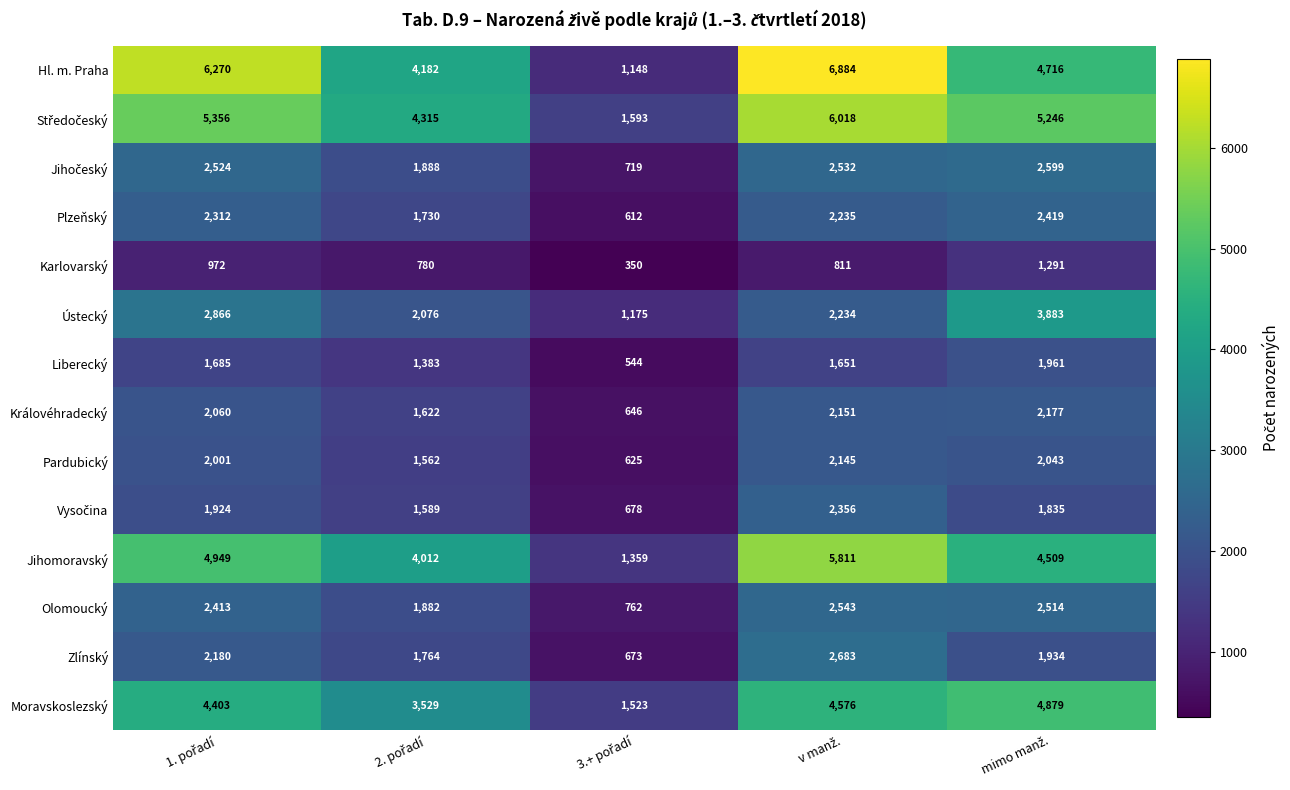

Which series has the largest range (max minus min)?

Hl. m. Praha